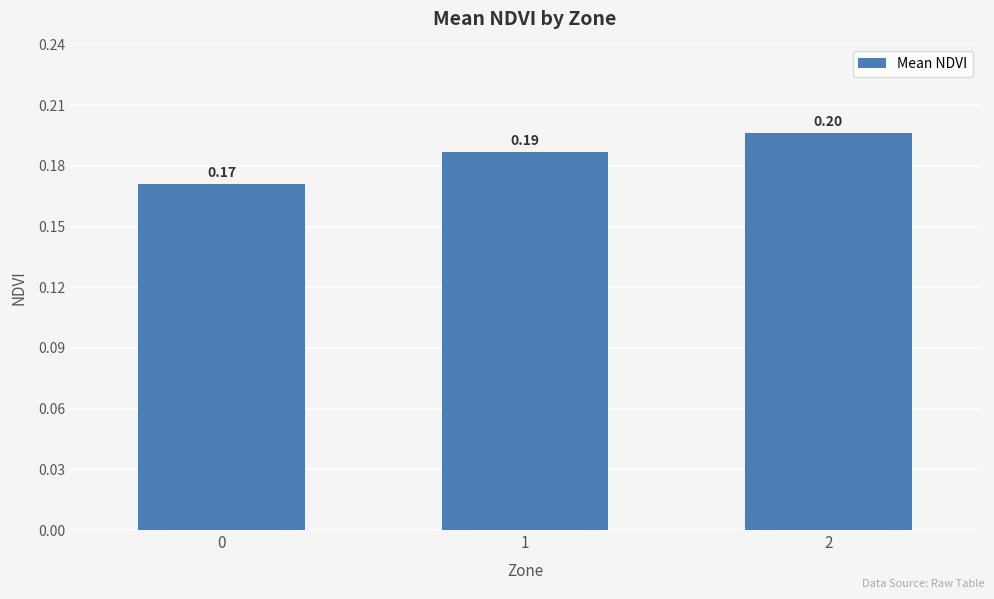

Does the chart contain any negative values?

No